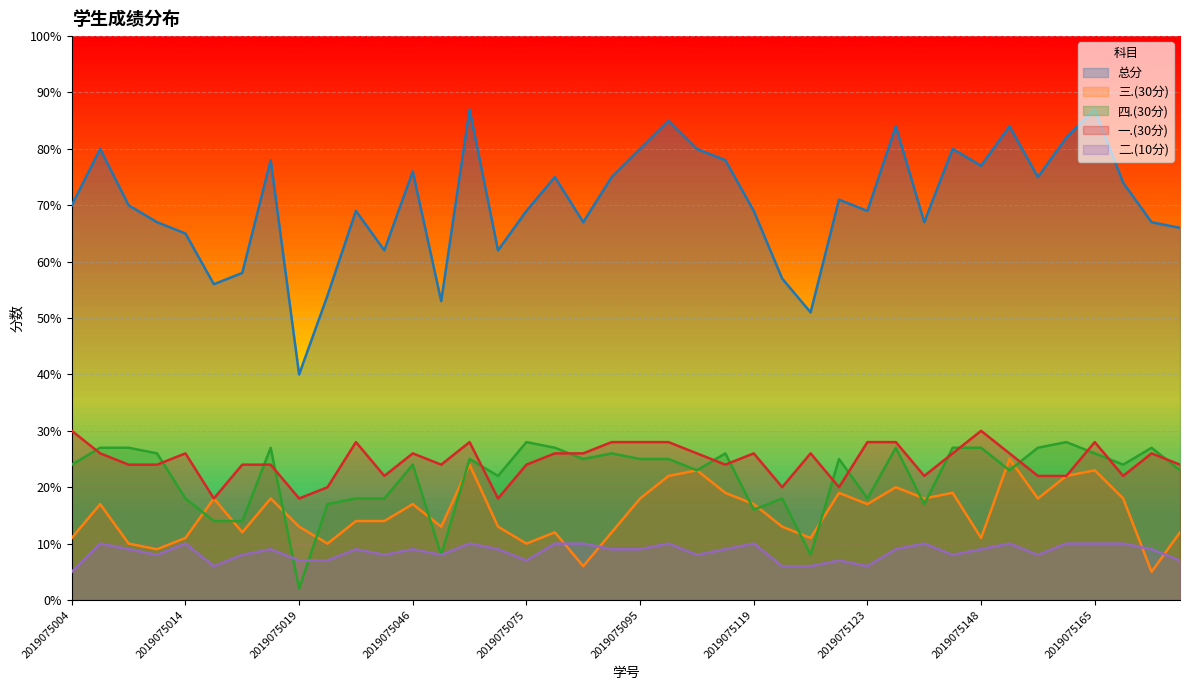

True or false: 四.(30分) has a value of 10 at 2019075123.

False